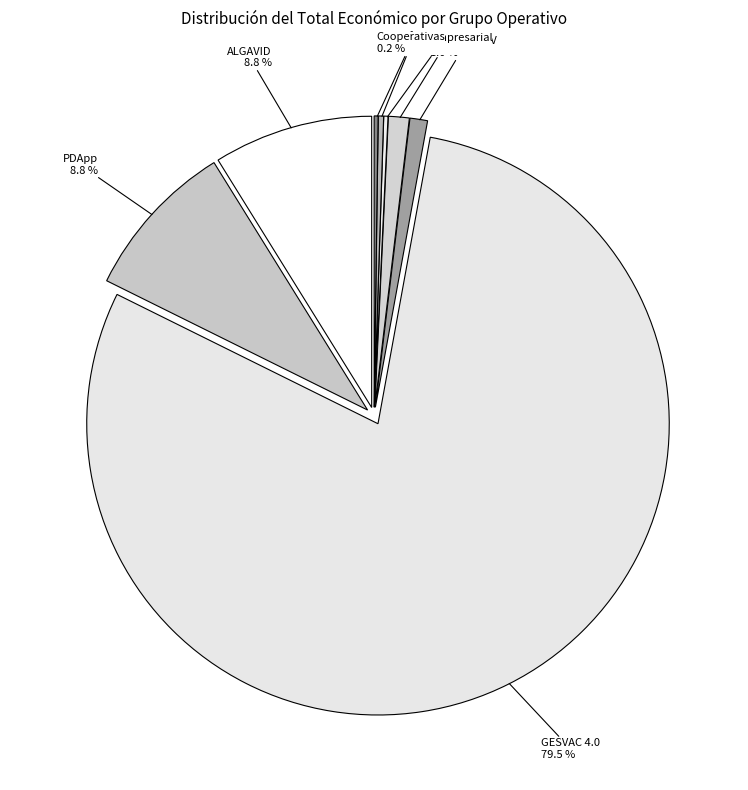

The GO PDApp slice represents 9% of the pie. True or false?

True